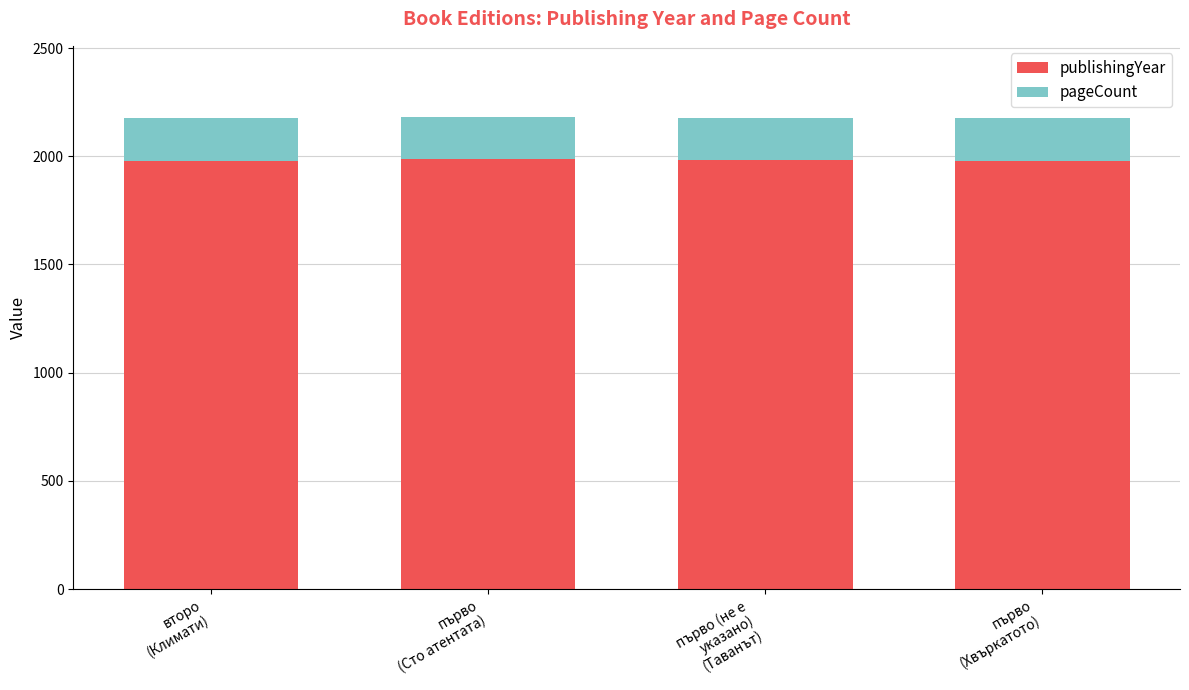

What is the average value of the publishingYear series?

1982